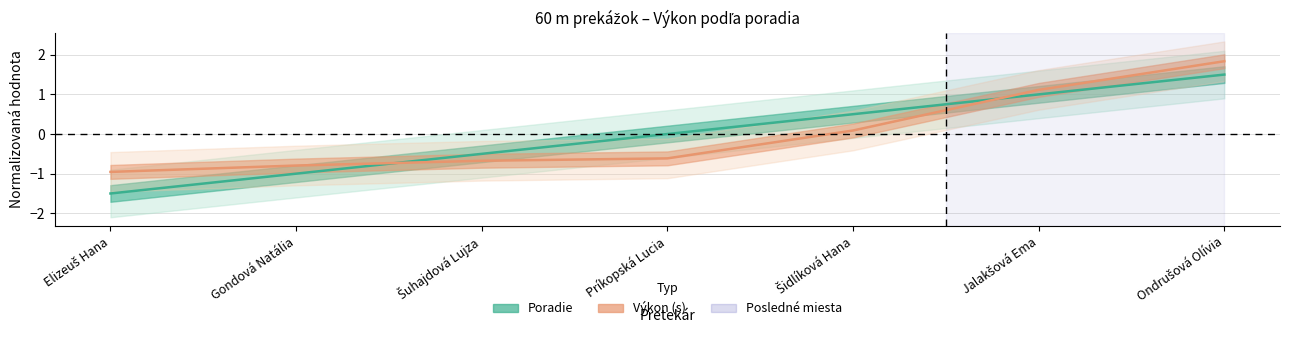

What is the value of the Poradie point at the 1st from the left?

-1.5